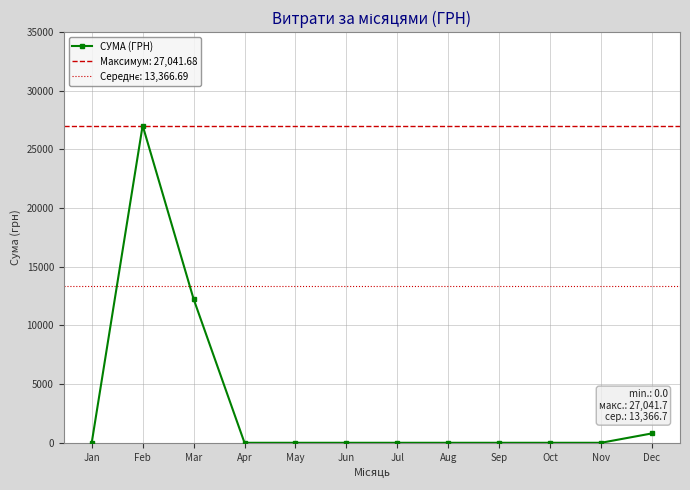

How many positive values are there?

3